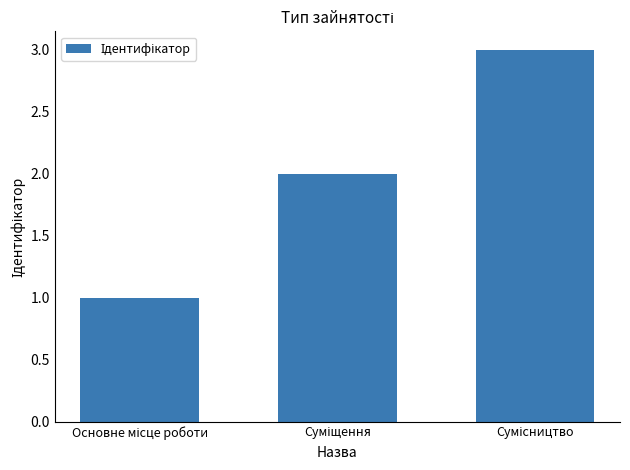

What is the maximum value shown in the chart?

3